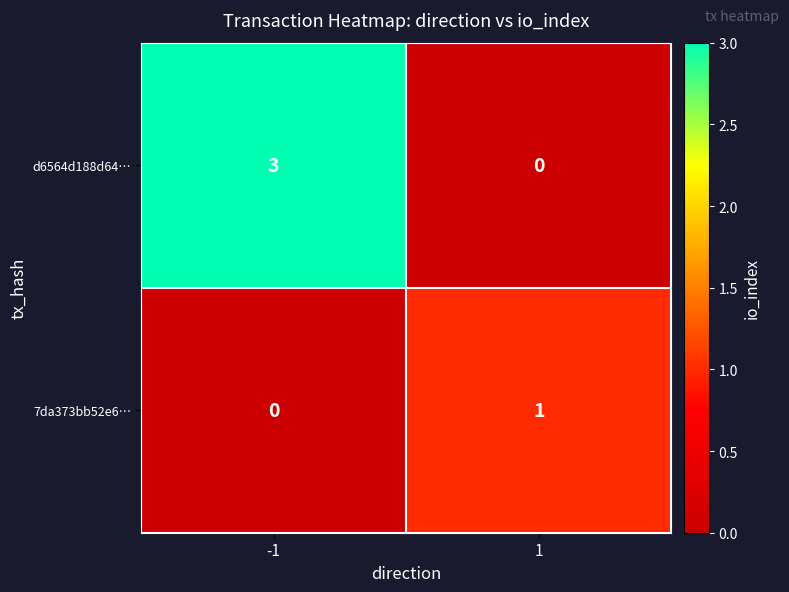

Reading left to right, list all the values displayed in this chart.

d6564d188d64…: 3	0
7da373bb52e6…: 0	1